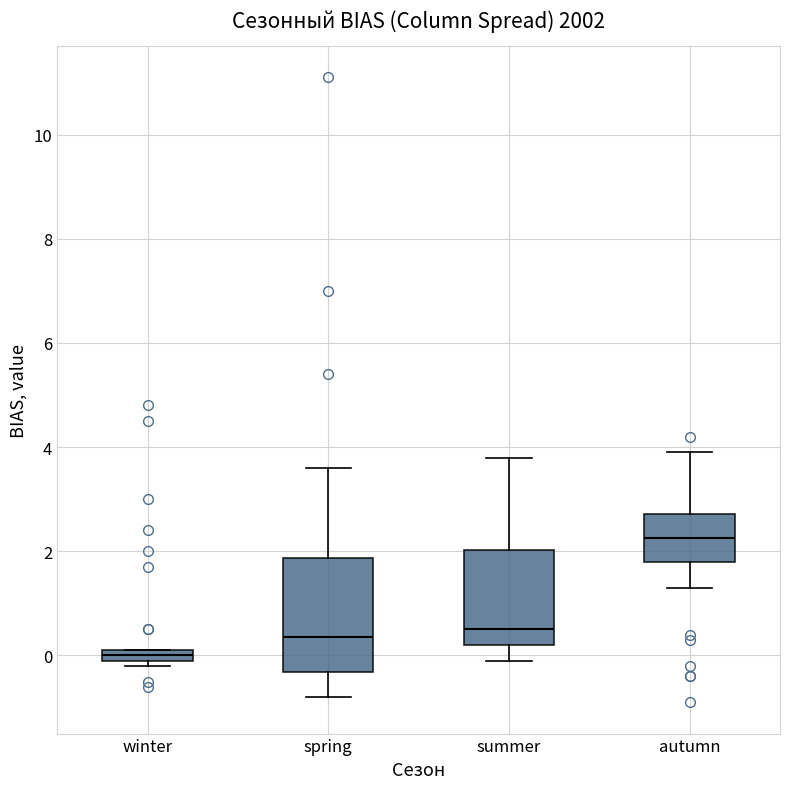

Comparing the boxes themselves (not the whiskers), which one is the tallest?

spring